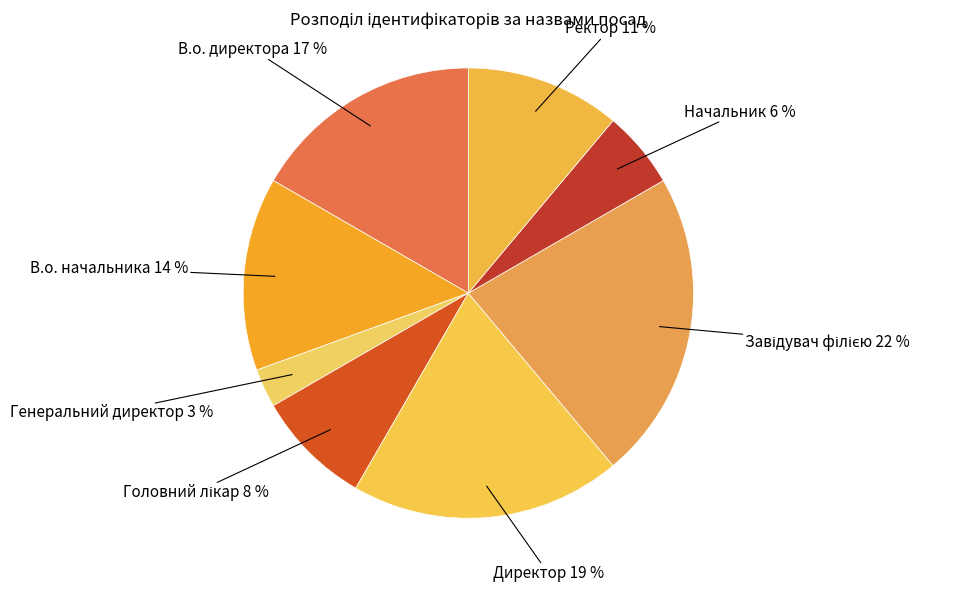

Is there a majority slice in this chart?

No